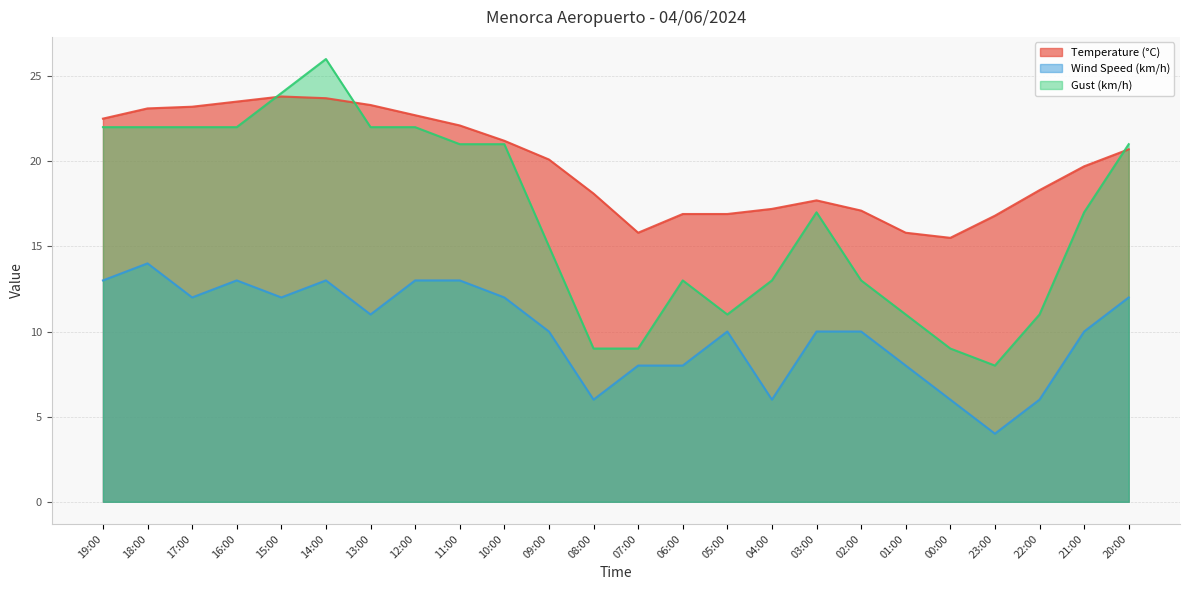

Count the Wind Speed (km/h) values in the range 8 to 13.

18